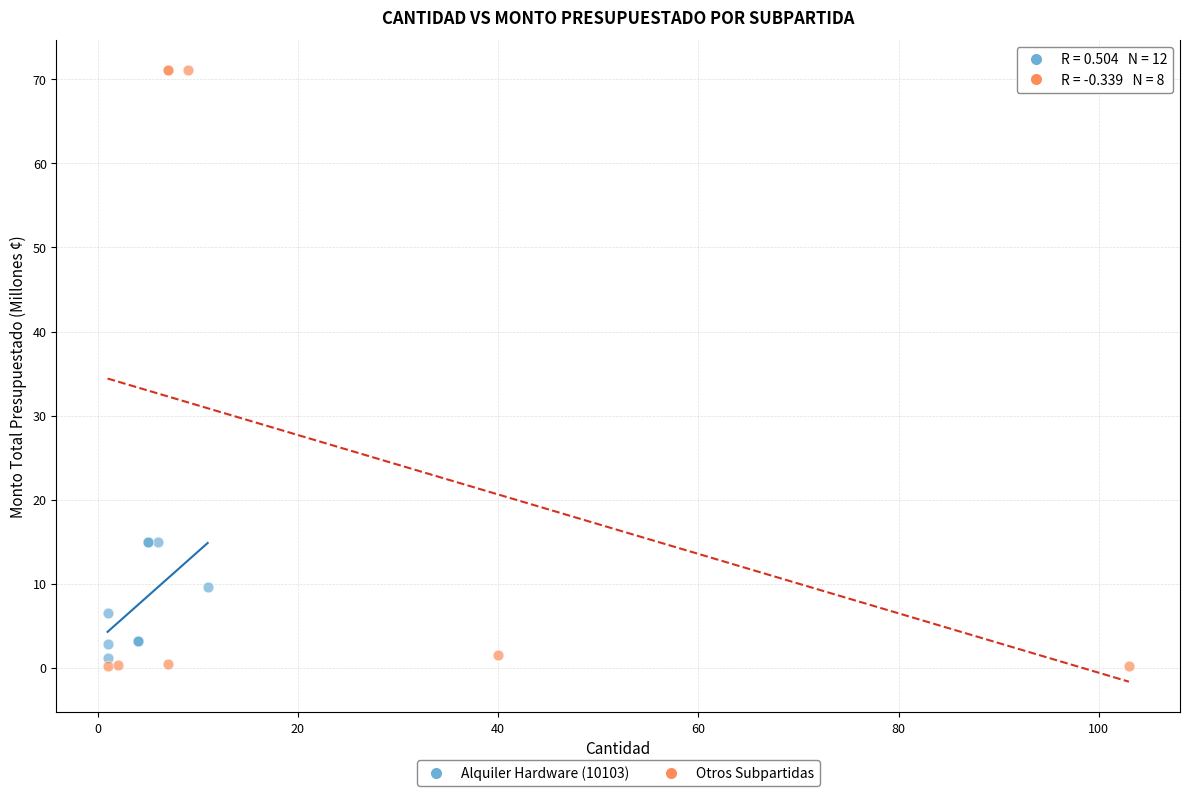

Which series has the widest spread of Y values?

Otros Subpartidas